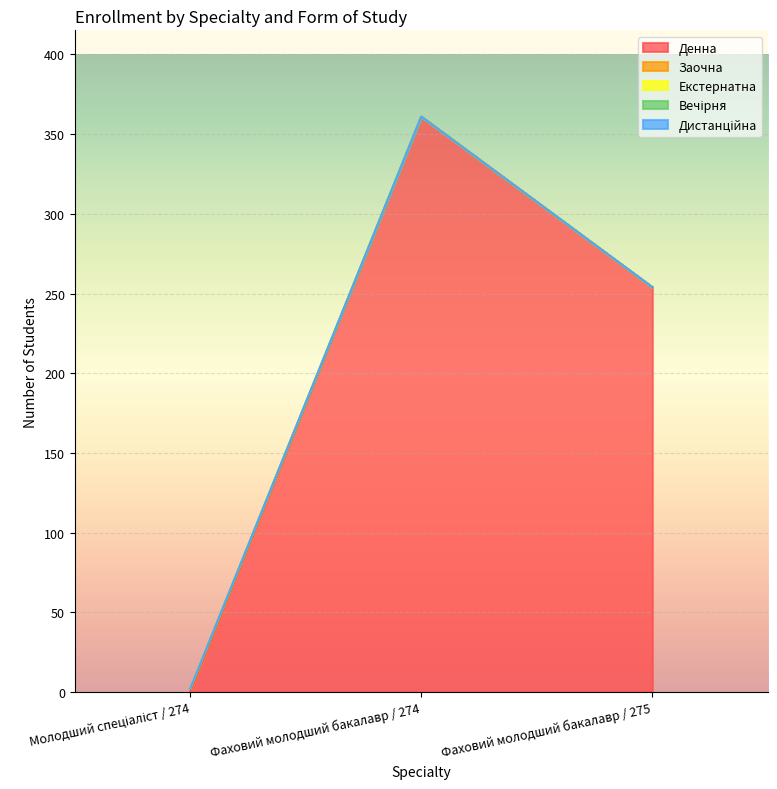

What position from the right is Молодший спеціаліст / 274?

3